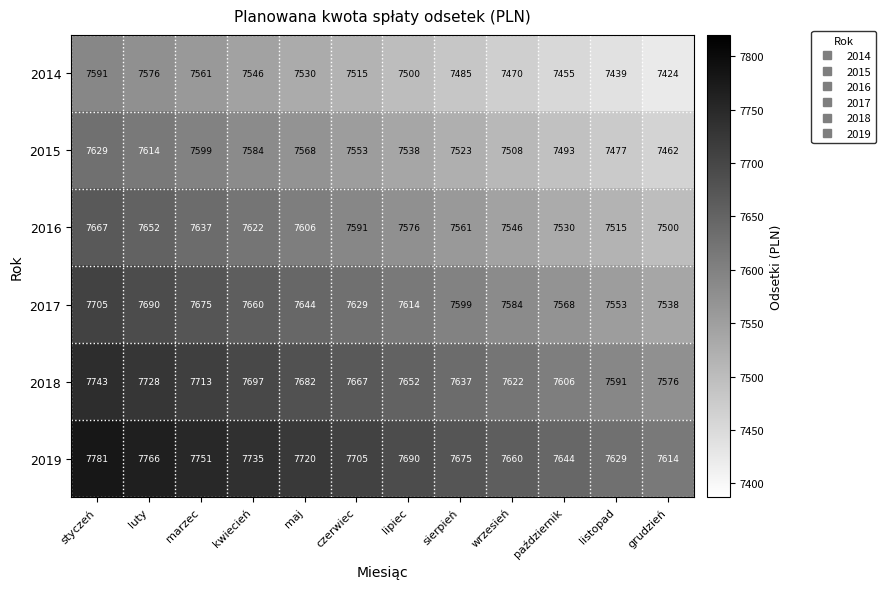

What is the average value of the 2018 series?

7660